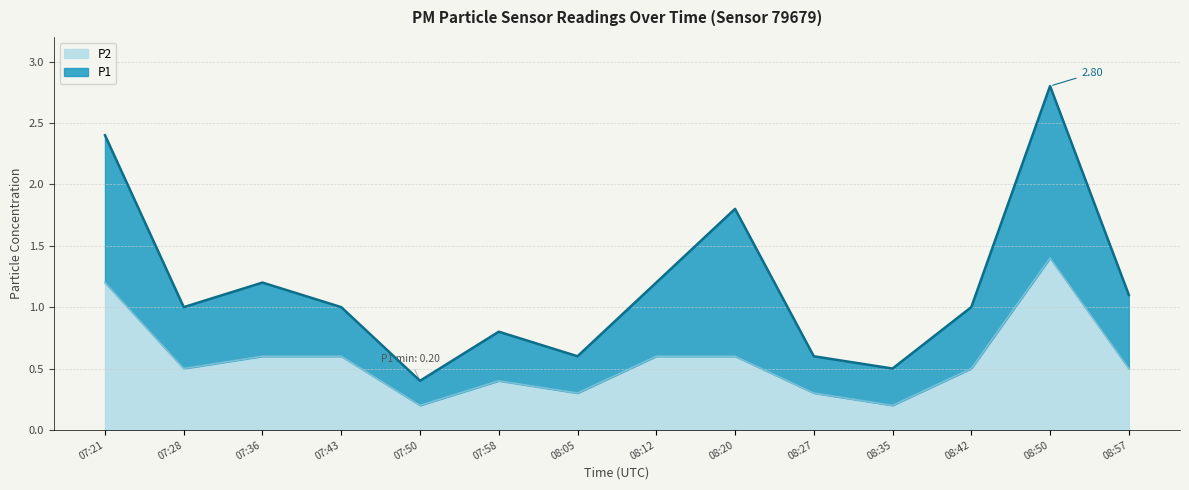

Reading left to right, extract all data points from this chart.

1.2	0.5	0.6	0.6	0.2	0.4	0.3	0.6	0.6	0.3	0.2	0.5	1.4	0.5